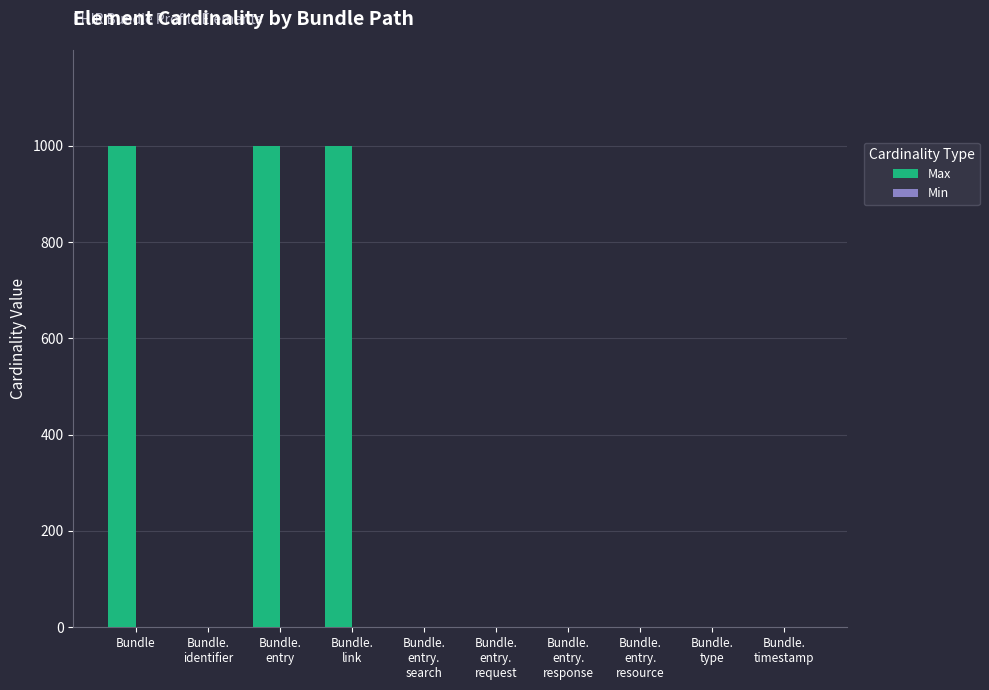

What is the maximum value shown in the chart?

999